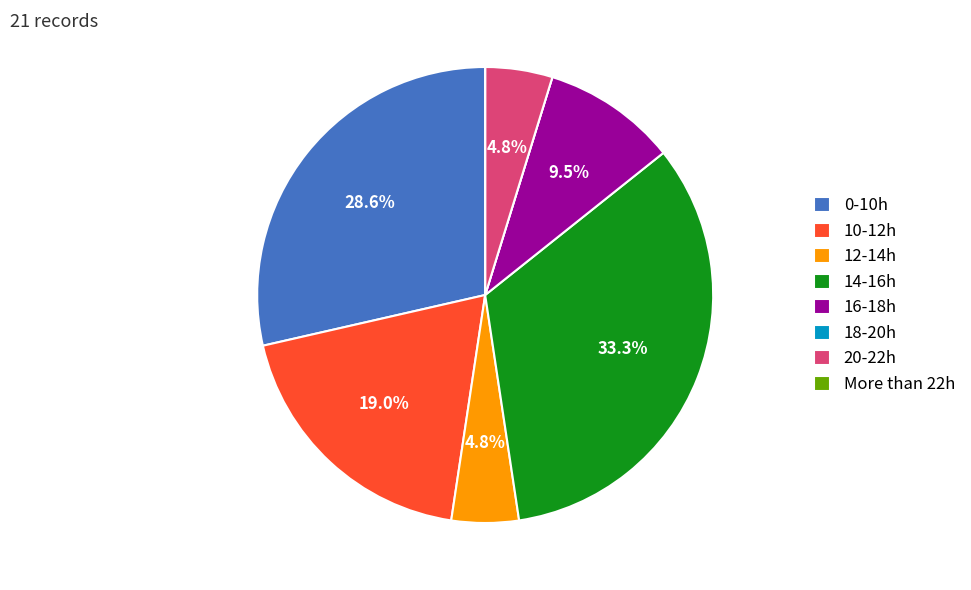

What is the largest slice in the pie chart?

14-16h